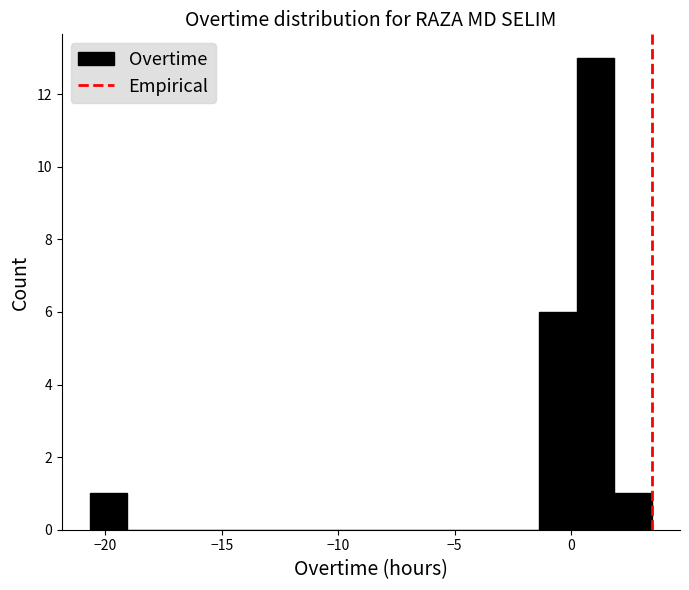

Read against the x-axis, roughly where is the centre of the tallest bar?

1.0